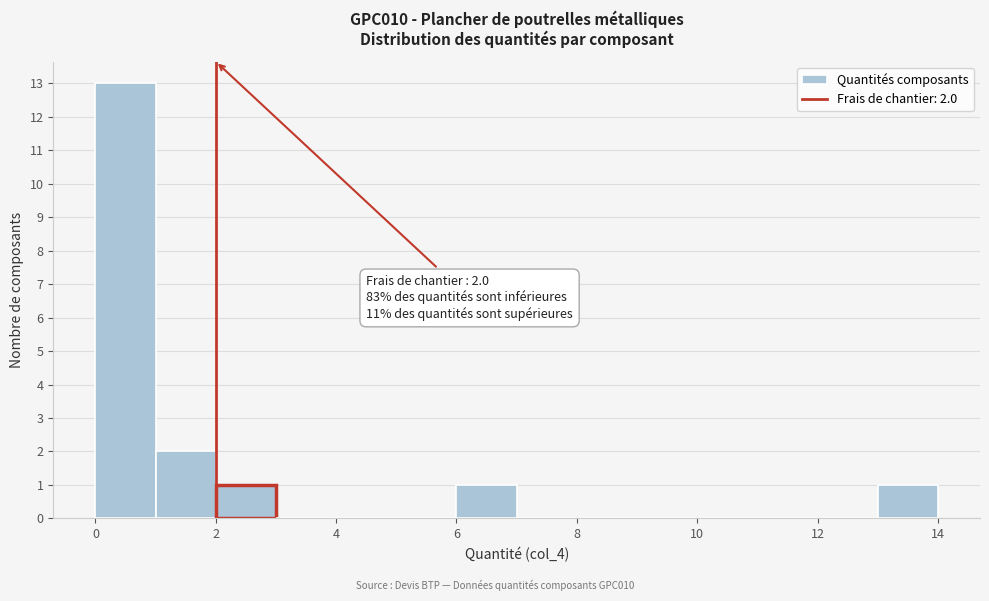

Over which range of the x-axis is the bar tallest?

0 to 1